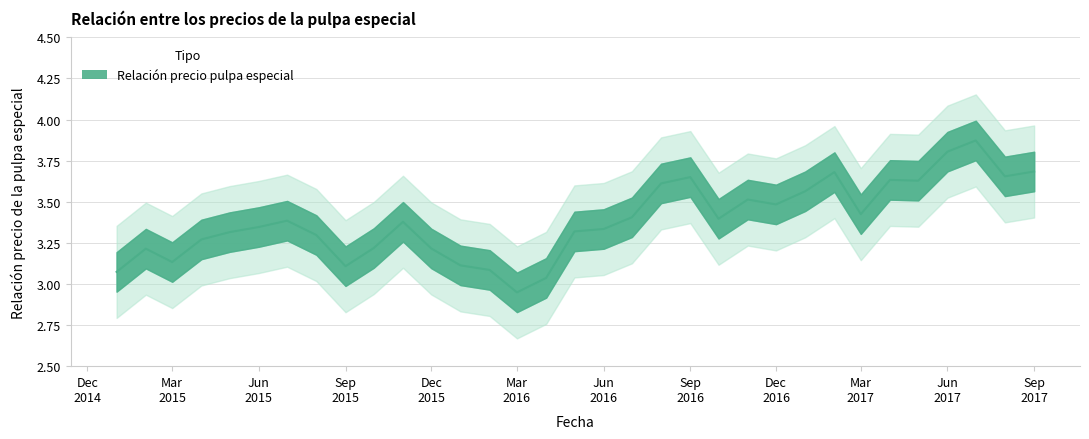

List the labels in order of value, smallest first.

2016-03-01, 2016-04-01, 2015-01-01, 2016-02-01, 2015-09-01, 2016-01-01, 2015-03-01, 2015-02-01, 2015-12-01, 2015-10-01, 2015-04-01, 2015-08-01, 2015-05-01, 2016-05-01, 2016-06-01, 2015-06-01, 2015-11-01, 2015-07-01, 2016-10-01, 2016-07-01, 2017-03-01, 2016-12-01, 2016-11-01, 2017-01-01, 2016-08-01, 2017-05-01, 2017-04-01, 2016-09-01, 2017-08-01, 2017-02-01, 2017-09-01, 2017-06-01, 2017-07-01